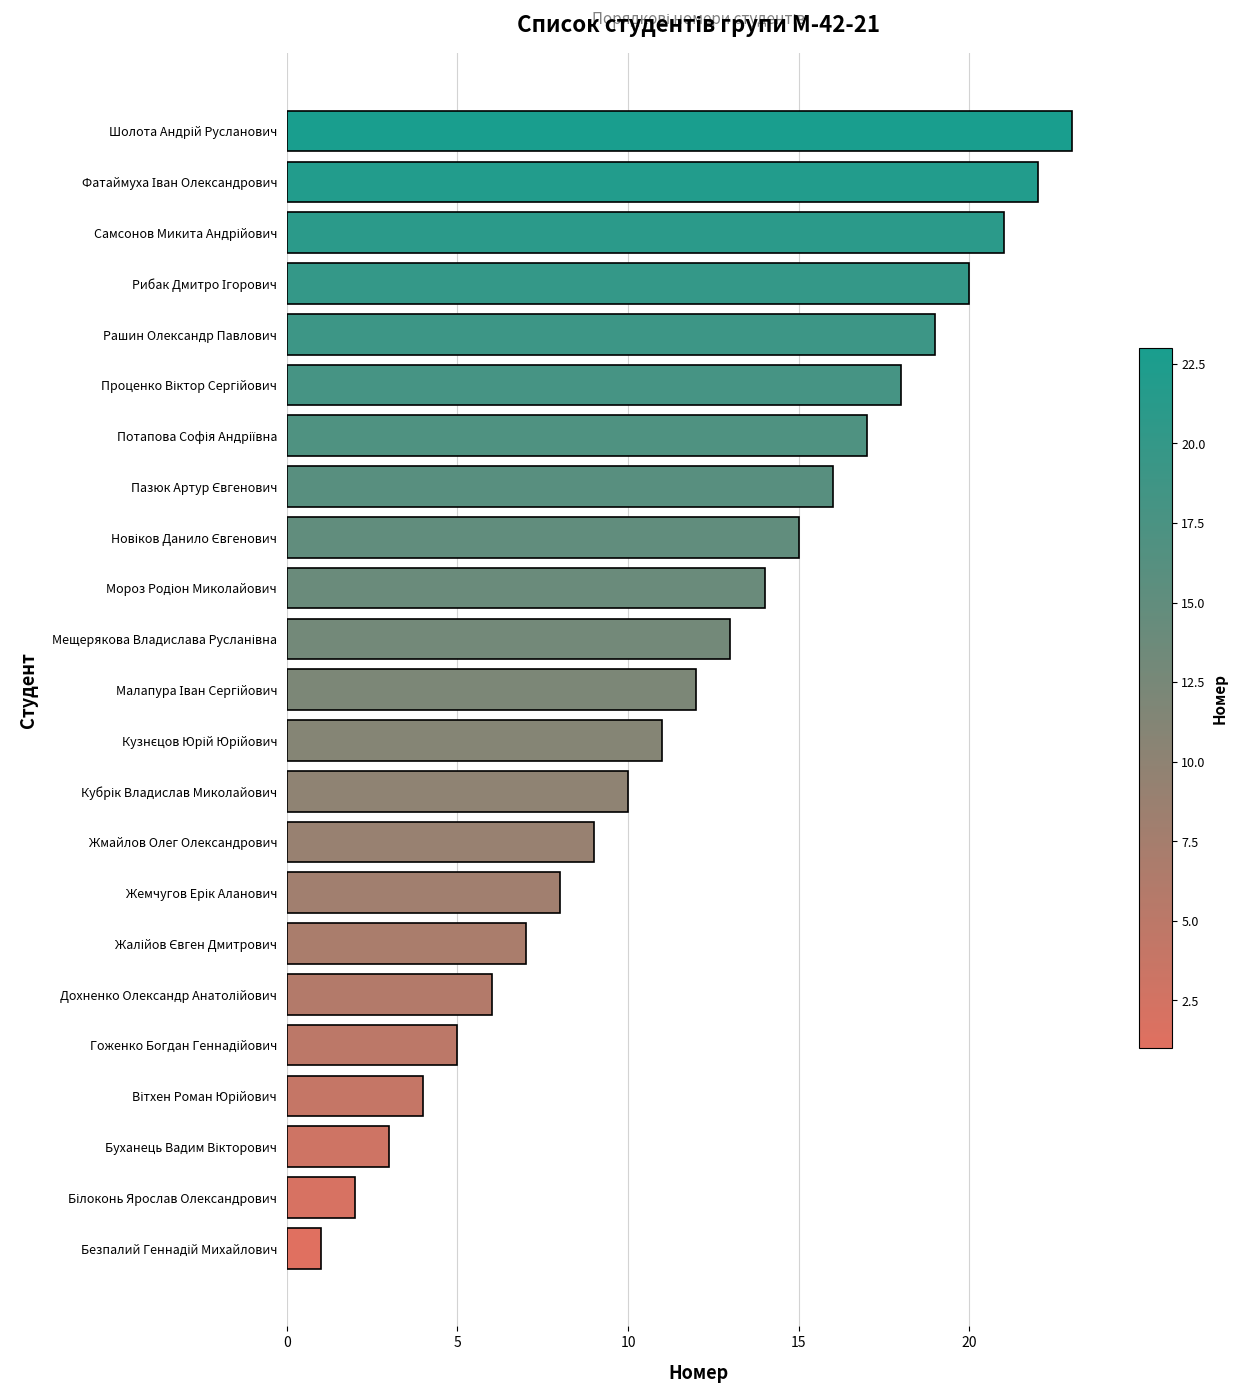

Is it true that the value at Жмайлов Олег Олександрович is 9?

True